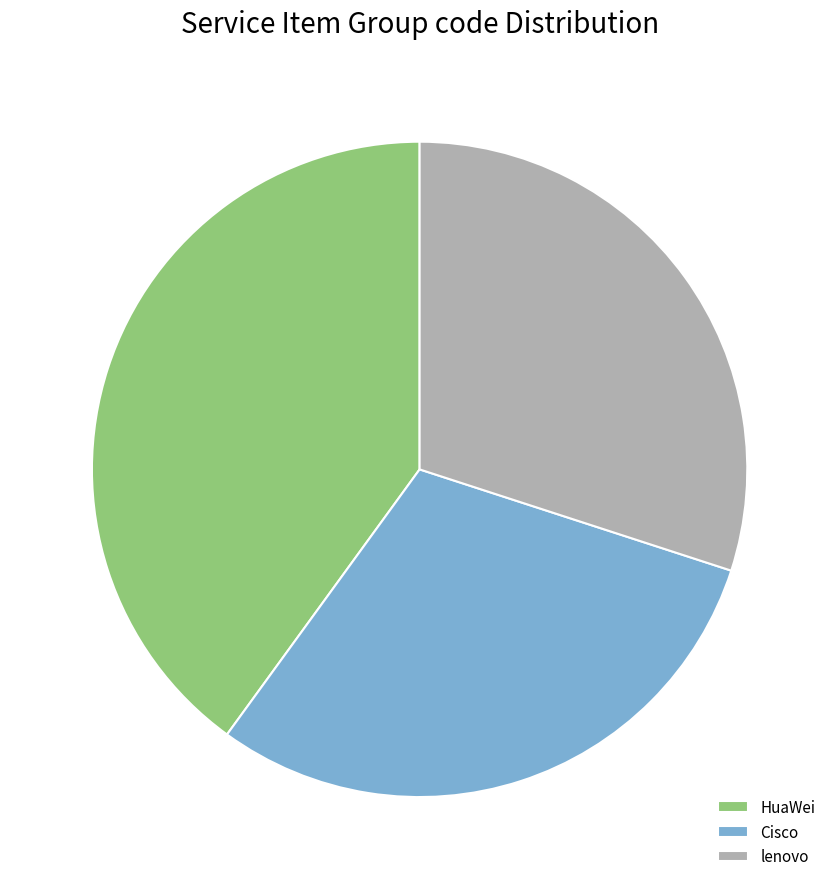

Do HuaWei and Cisco together represent more than half of the pie?

Yes